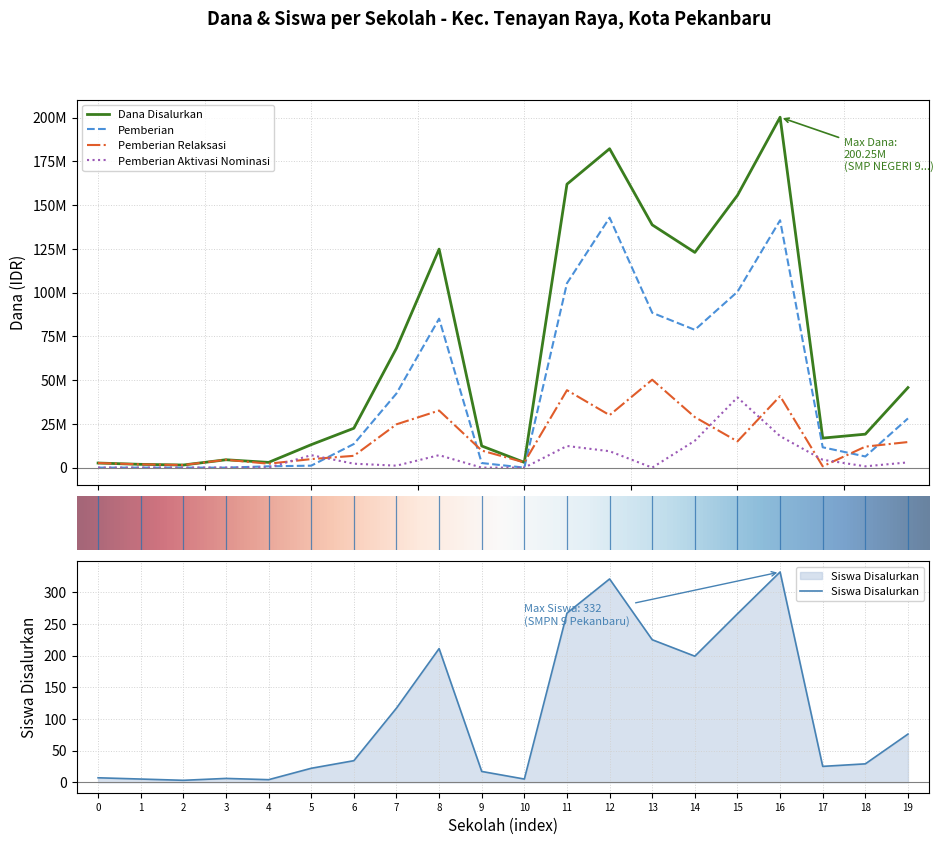

Which category has the highest value in the Siswa Disalurkan series?

16